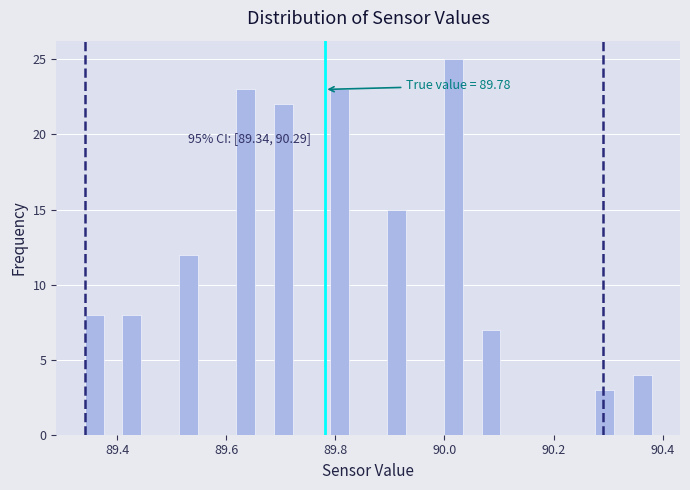

Read against the x-axis, roughly where is the centre of the tallest bar?

90.02